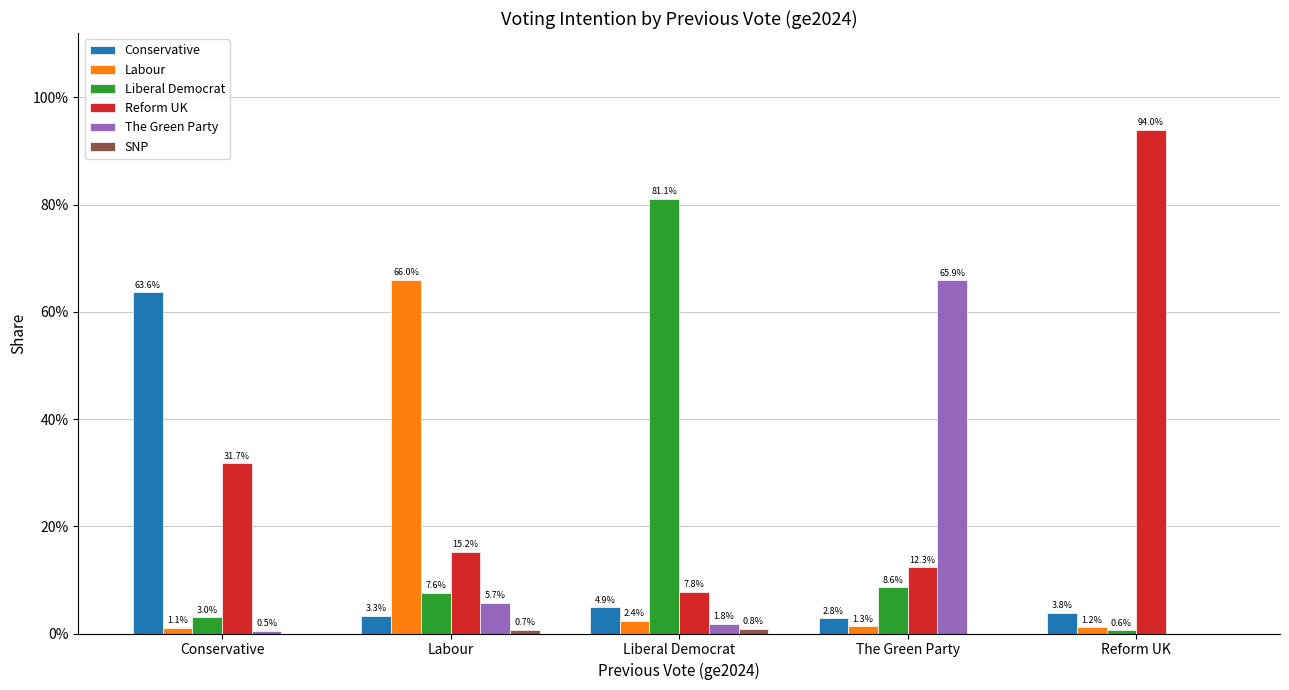

Which series has the largest total across all categories?

Reform UK